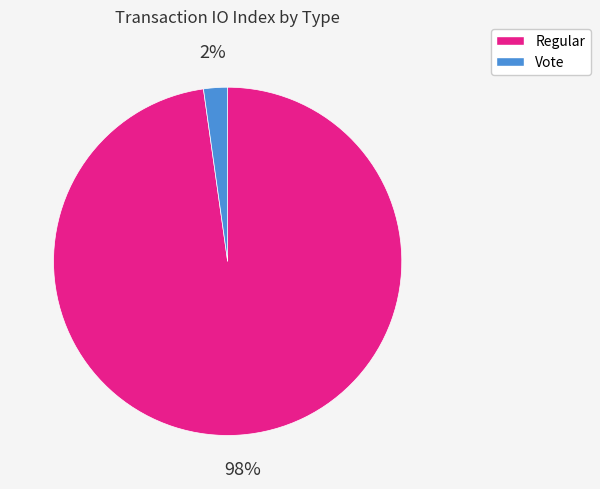

To the nearest percent, what is the difference between the largest and smallest slice percentages?

96%